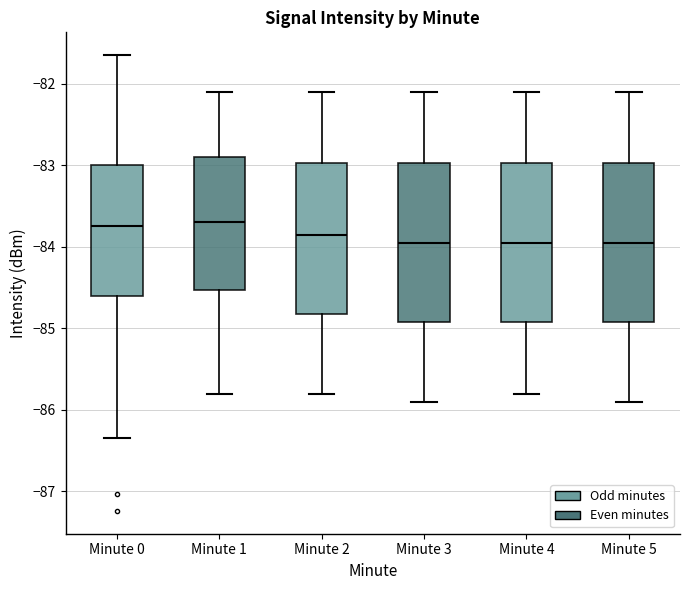

Reading left to right, transcribe this box plot: for each box, give where its median line is, the range the box spans, and where its two whiskers end, as read against the y-axis. The values are not printed on the chart, so give them approximately, as read against the axis.

Minute 0: median -83.7, box -84.6 to -83.0, whiskers -86.3 to -81.6
Minute 1: median -83.7, box -84.5 to -82.9, whiskers -85.8 to -82.1
Minute 2: median -83.8, box -84.8 to -83.0, whiskers -85.8 to -82.1
Minute 3: median -83.9, box -84.9 to -83.0, whiskers -85.9 to -82.1
Minute 4: median -83.9, box -84.9 to -83.0, whiskers -85.8 to -82.1
Minute 5: median -83.9, box -84.9 to -83.0, whiskers -85.9 to -82.1